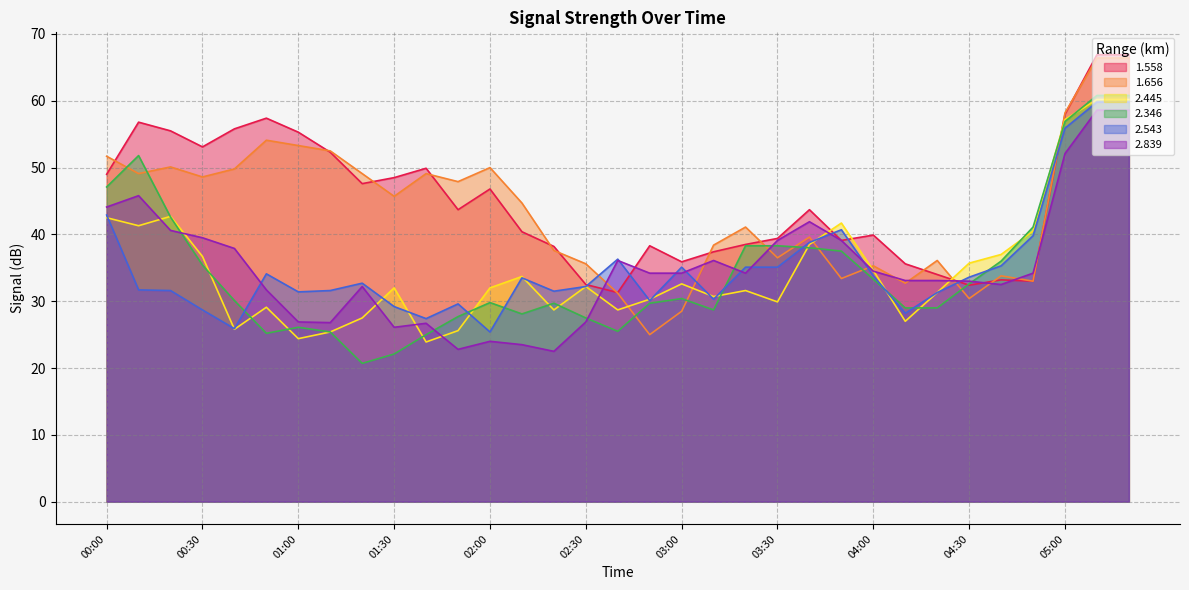

True or false: 1.558 has a value of 53.1 at 00:30.

True